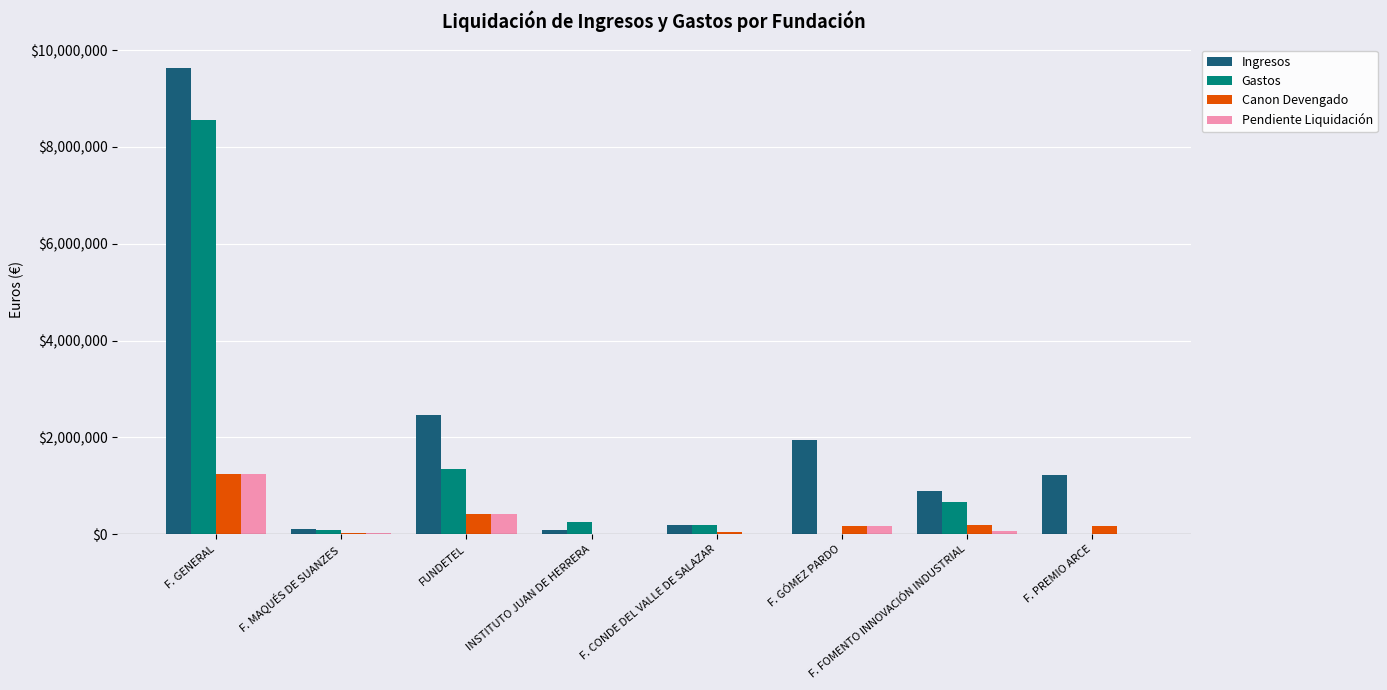

What are all the series names shown in the legend?

Ingresos, Gastos, Canon Devengado, Pendiente Liquidación